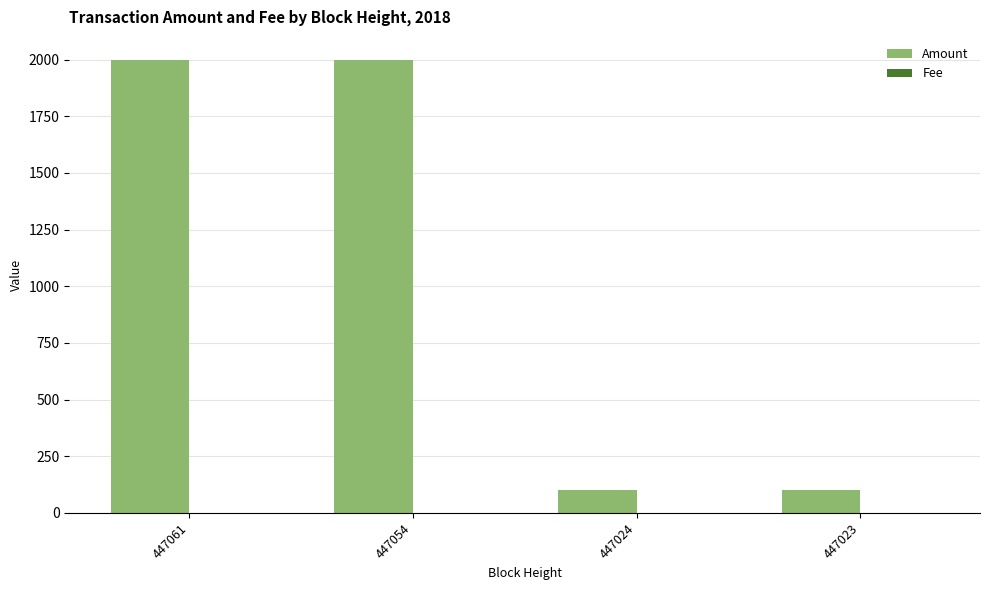

How many categories are shown in the chart?

4